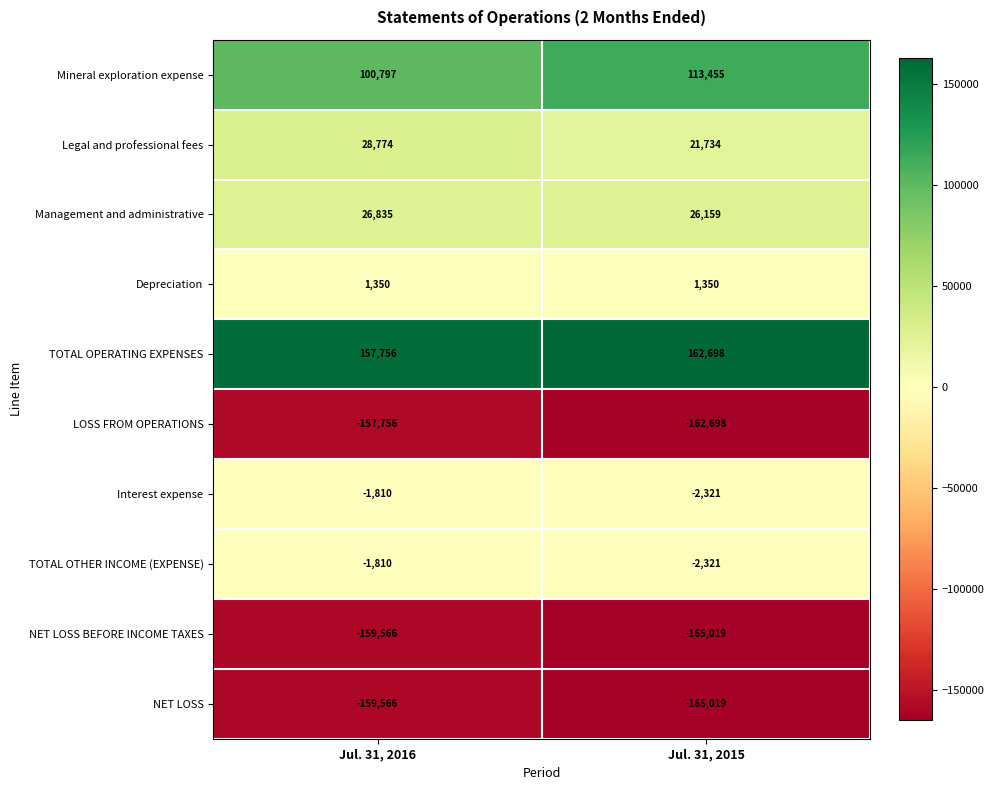

The TOTAL OPERATING EXPENSES series shows 275788 at Jul. 31, 2016. True or false?

False